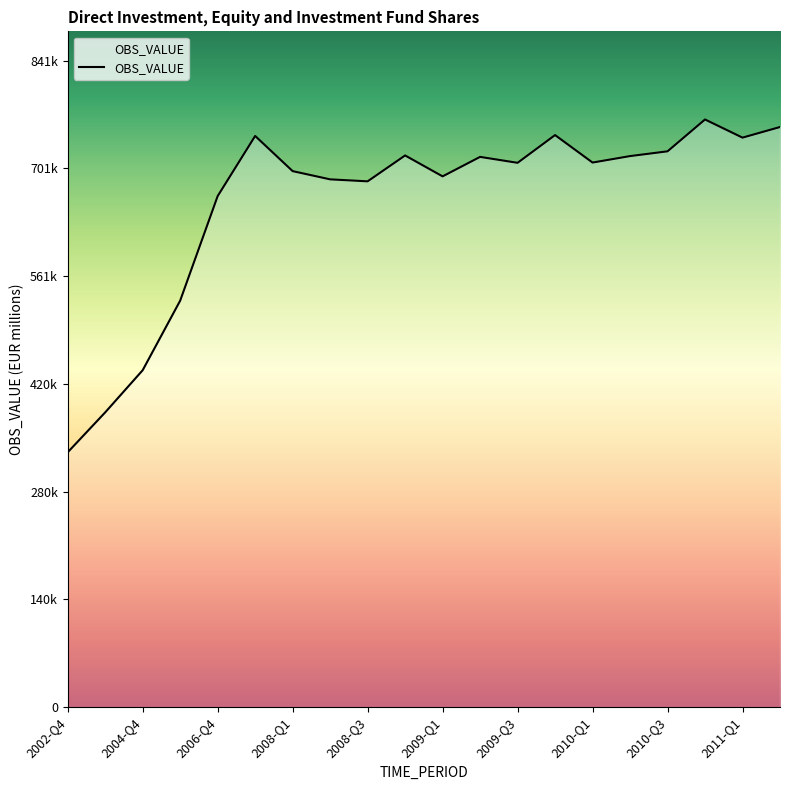

Does the chart have visible grid lines?

No